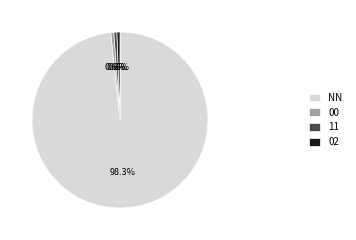

What is the largest slice in the pie chart?

NN